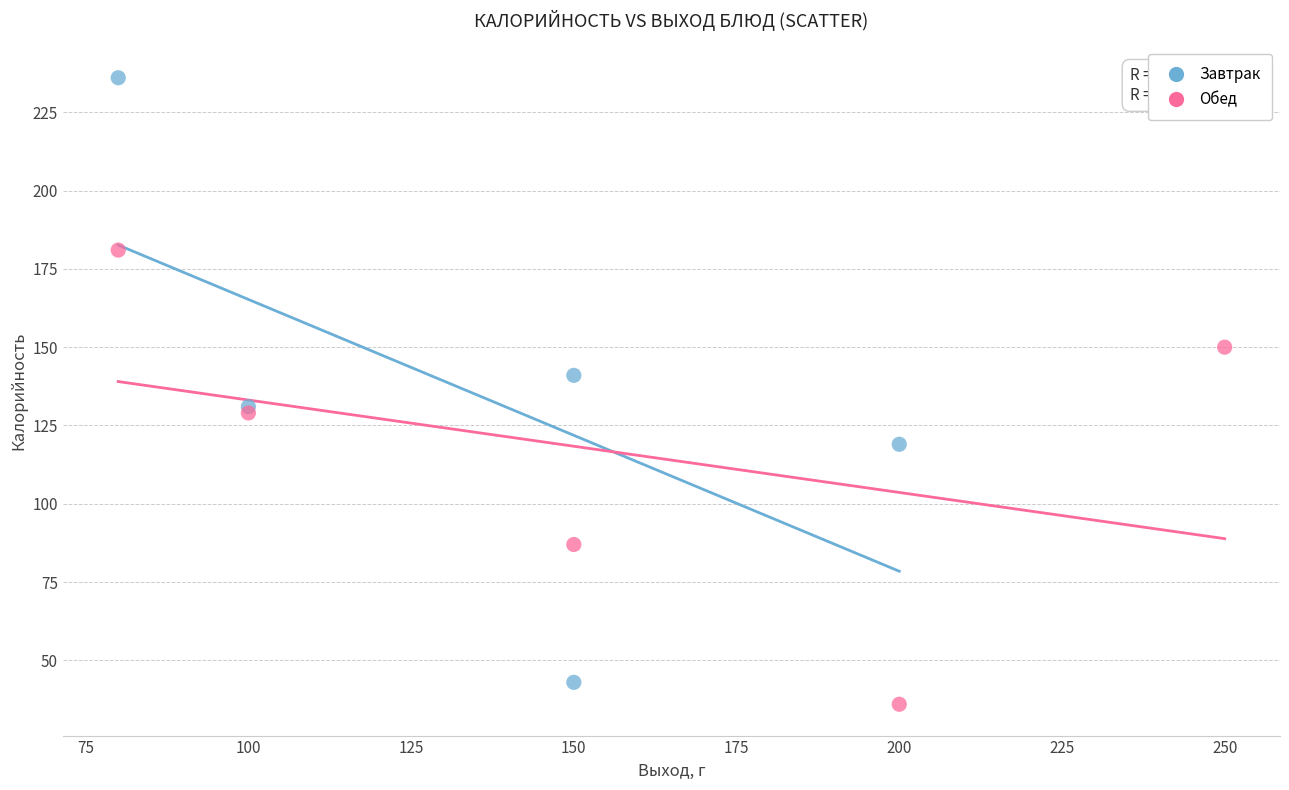

Which series has the widest spread of Y values?

Завтрак